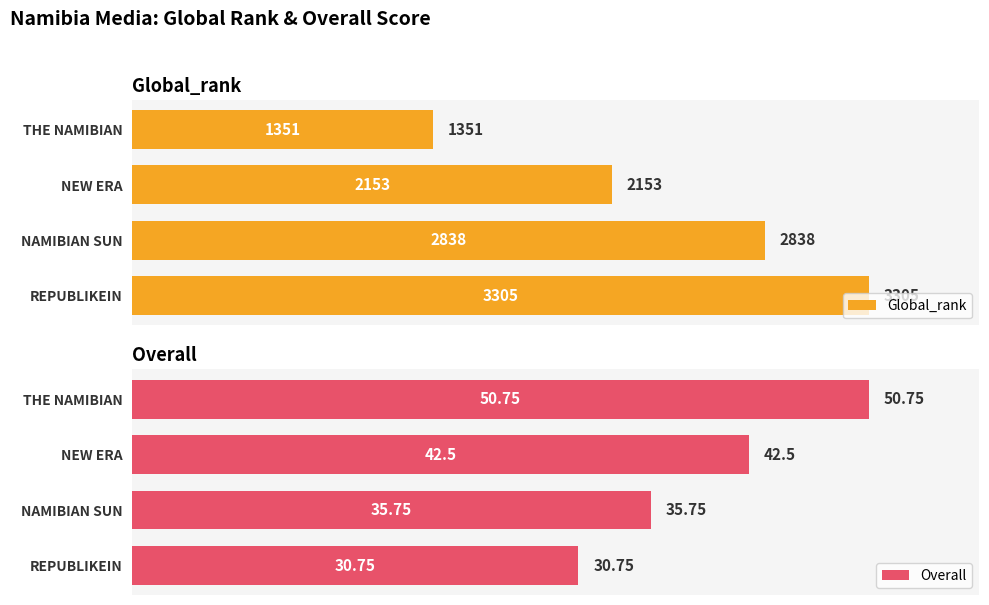

List the labels in order of Global_rank value, largest first.

REPUBLIKEIN, NAMIBIAN SUN, NEW ERA, THE NAMIBIAN